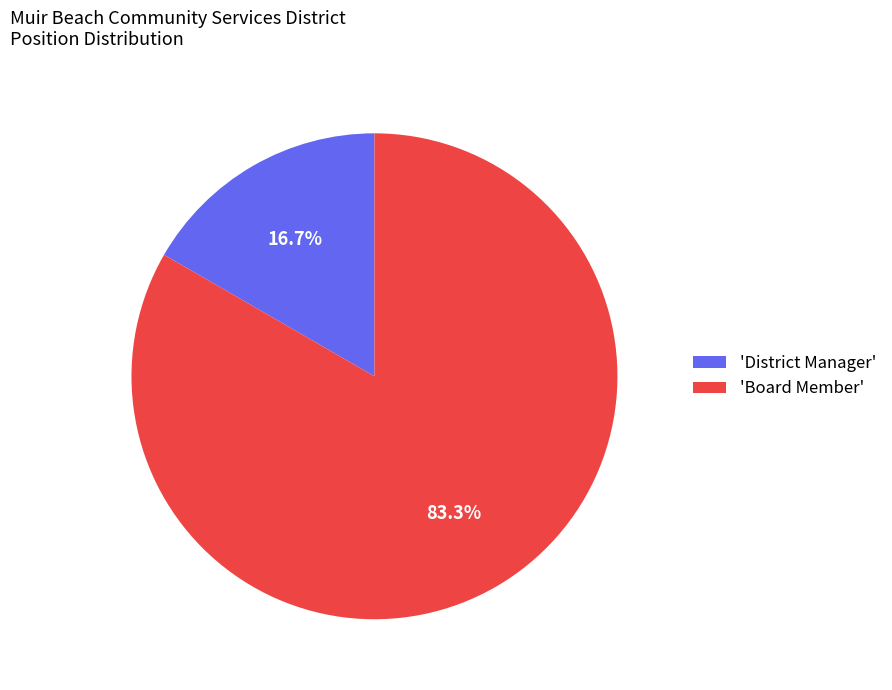

How many slices are in this pie chart?

2